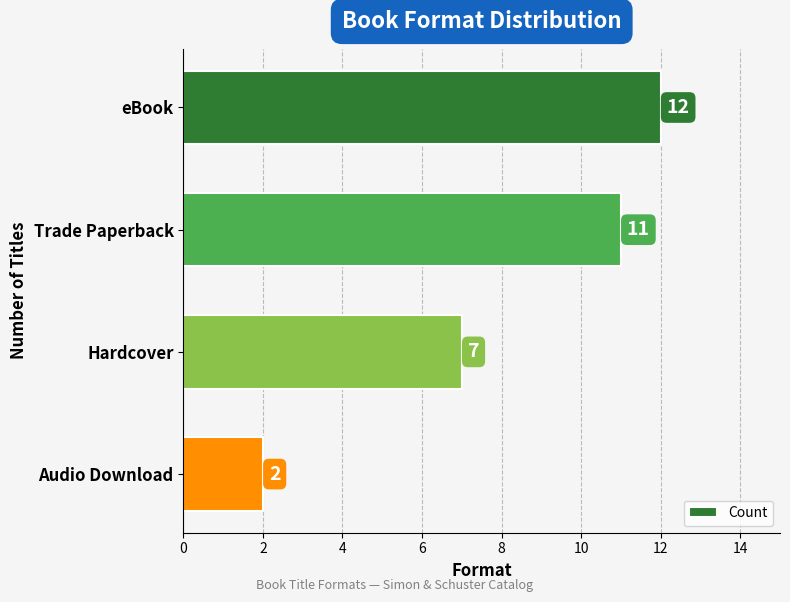

What is the average value?

8